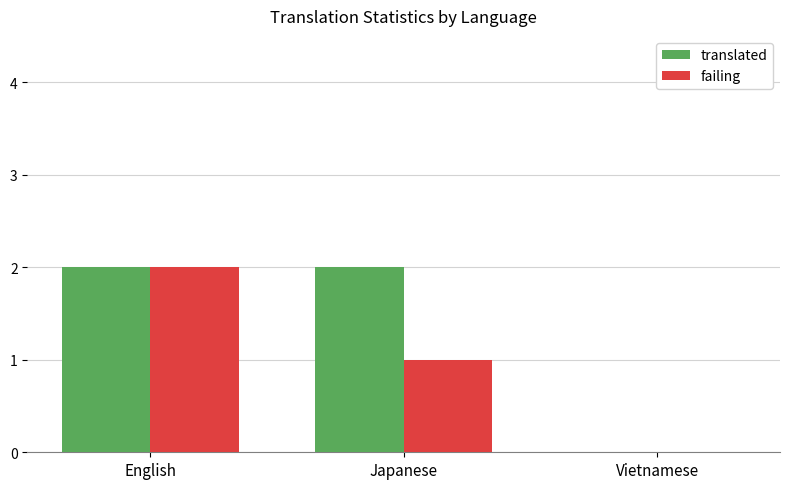

What is the sum of all translated values?

4